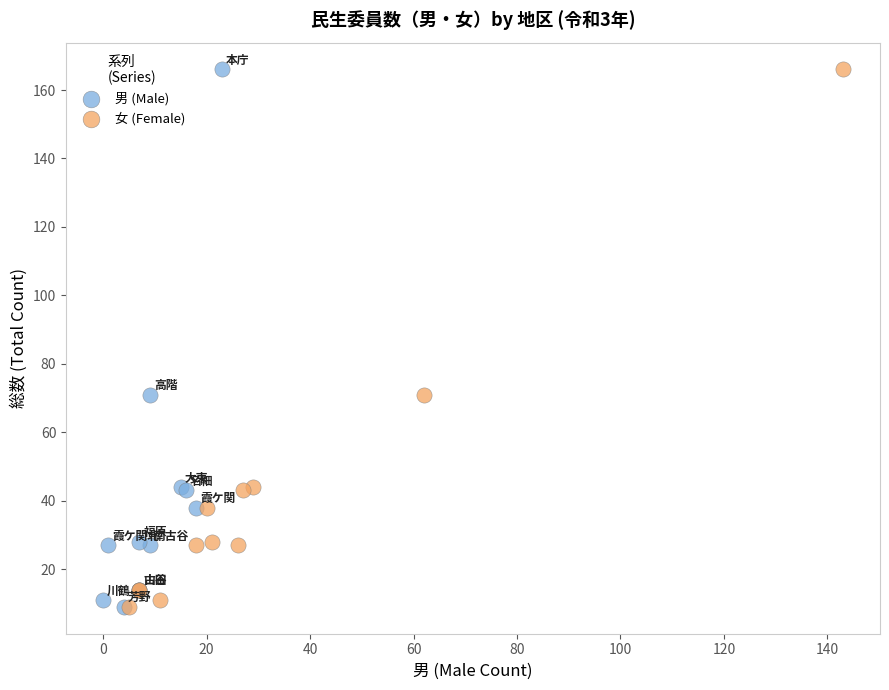

What are all the series names shown in the legend?

男 (Male), 女 (Female)